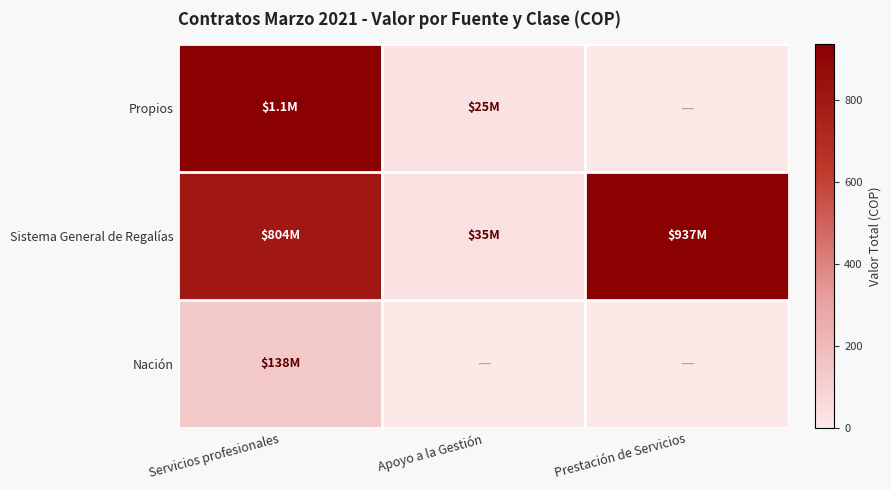

Which category has the lowest value across all series?

Prestación de Servicios